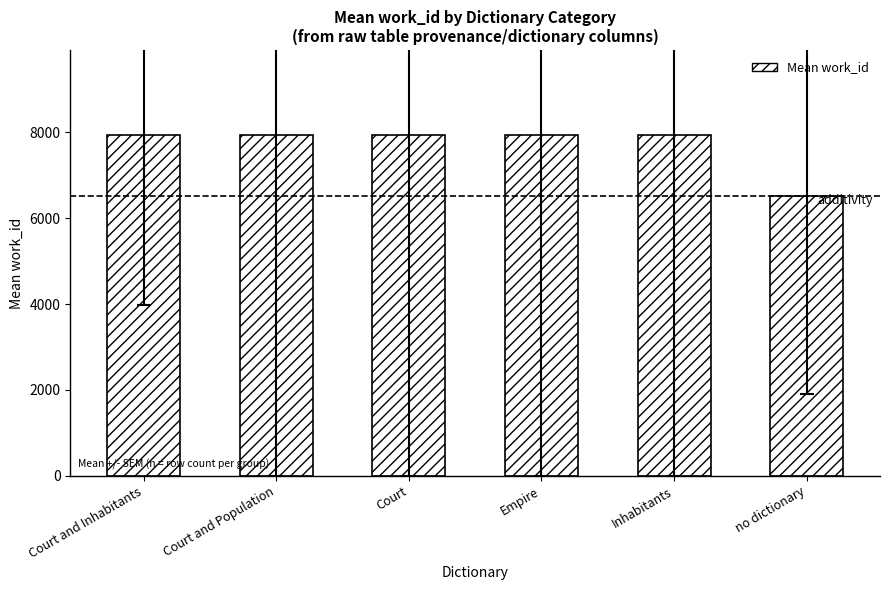

How many data points does each series have?

6